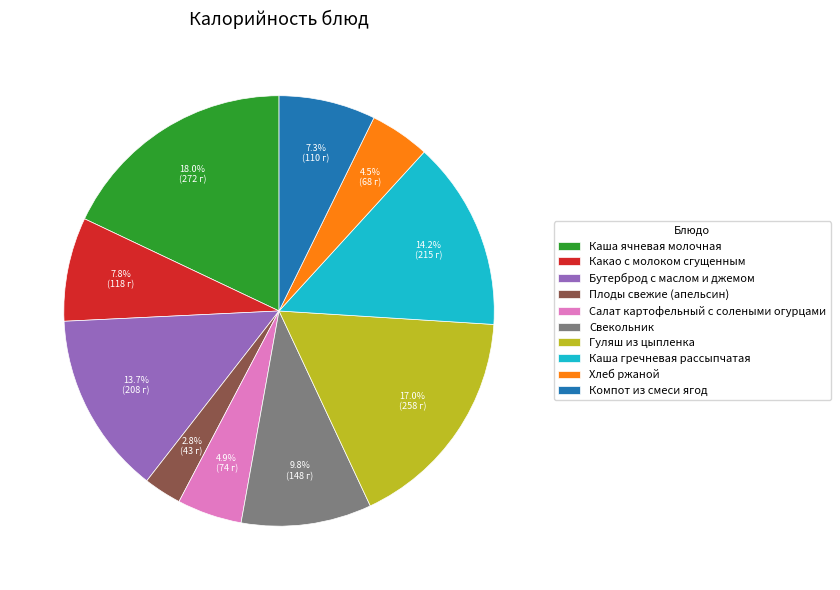

Does any single category account for the majority?

No